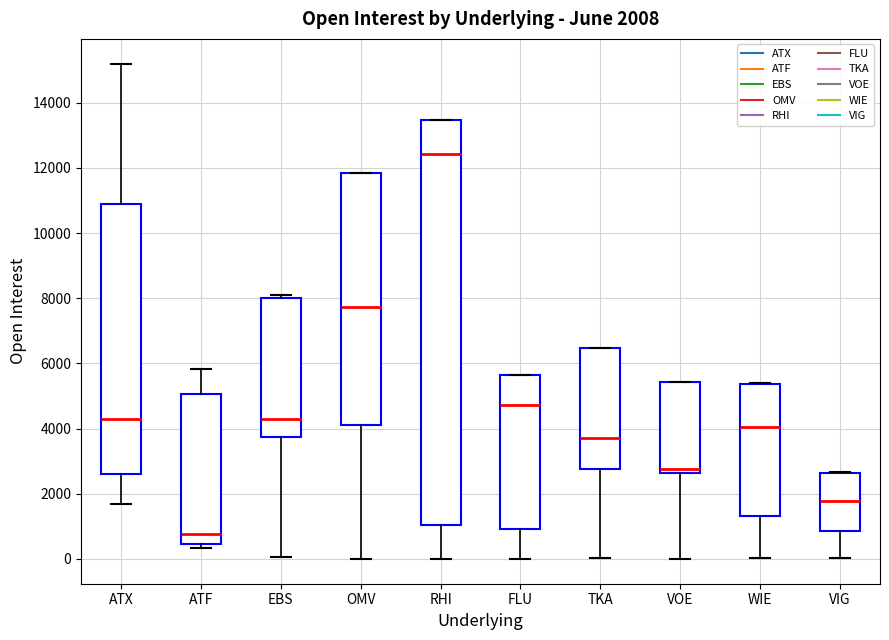

Which box is the tallest, from its lower edge to its upper edge?

RHI